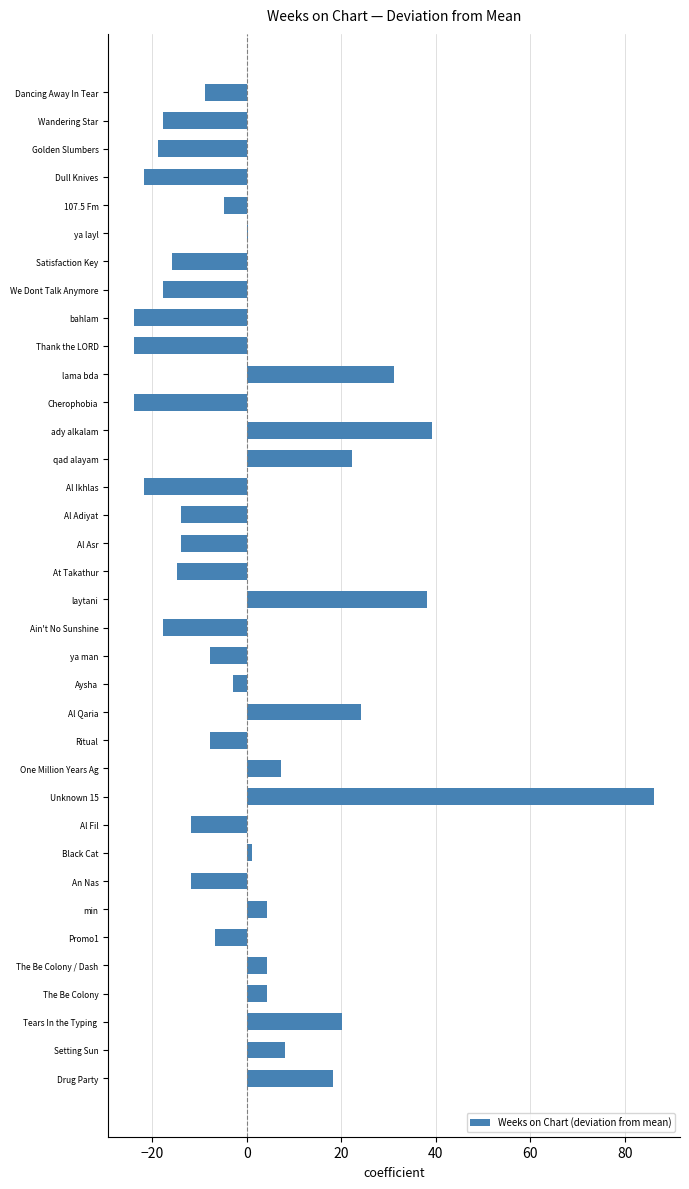

Which category has the highest value across all series?

Unknown 15